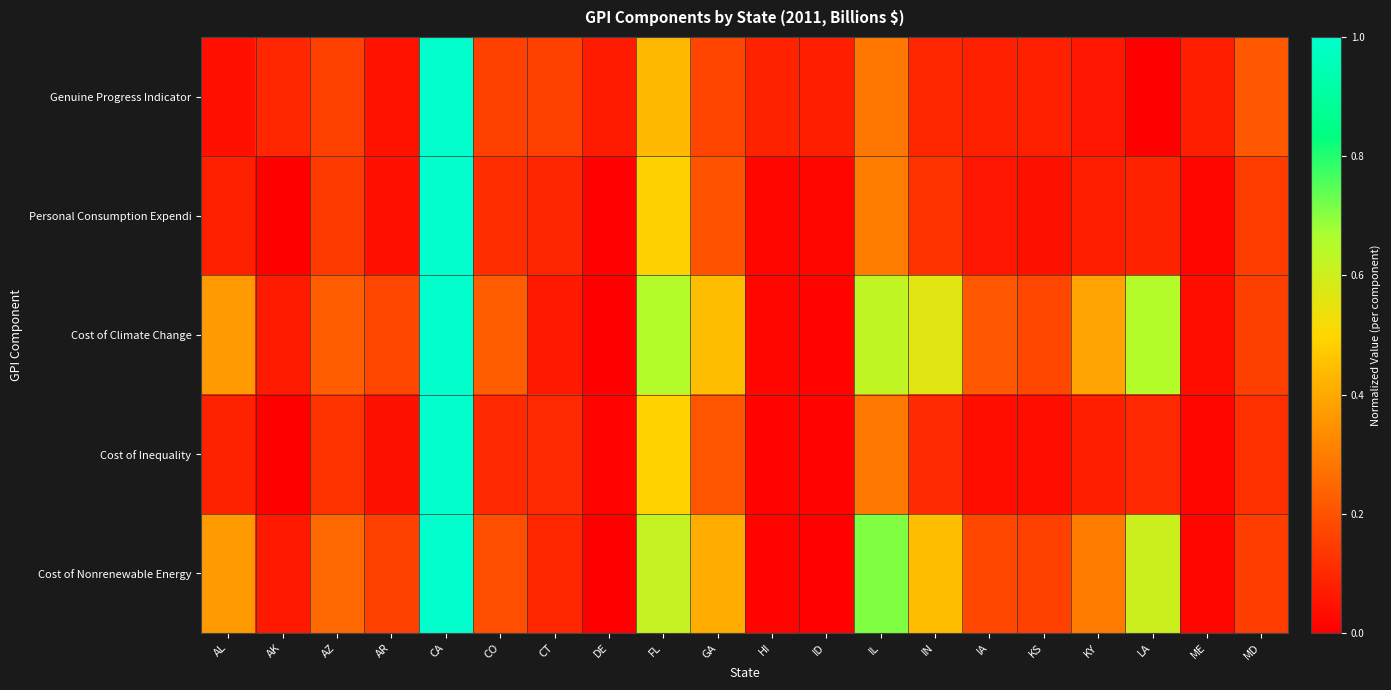

At which category is the sum across all series the highest?

CA